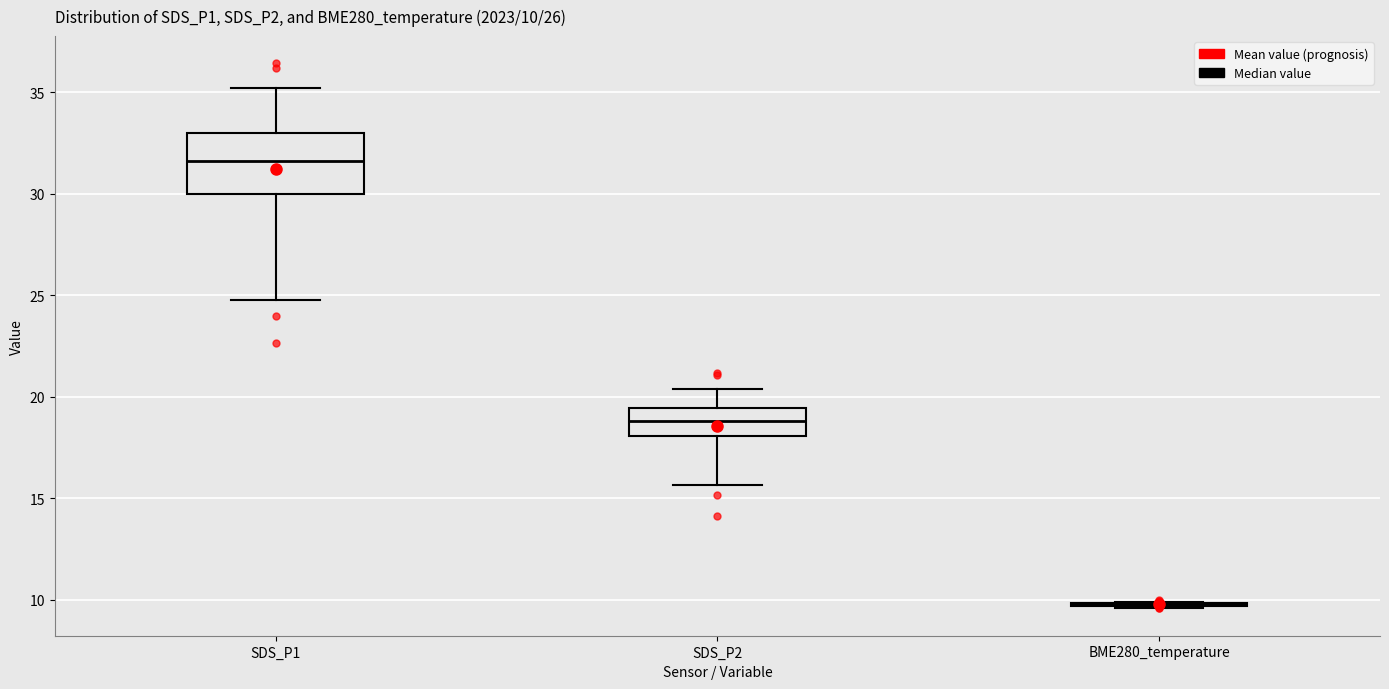

Comparing the boxes themselves (not the whiskers), which one is the tallest?

SDS_P1